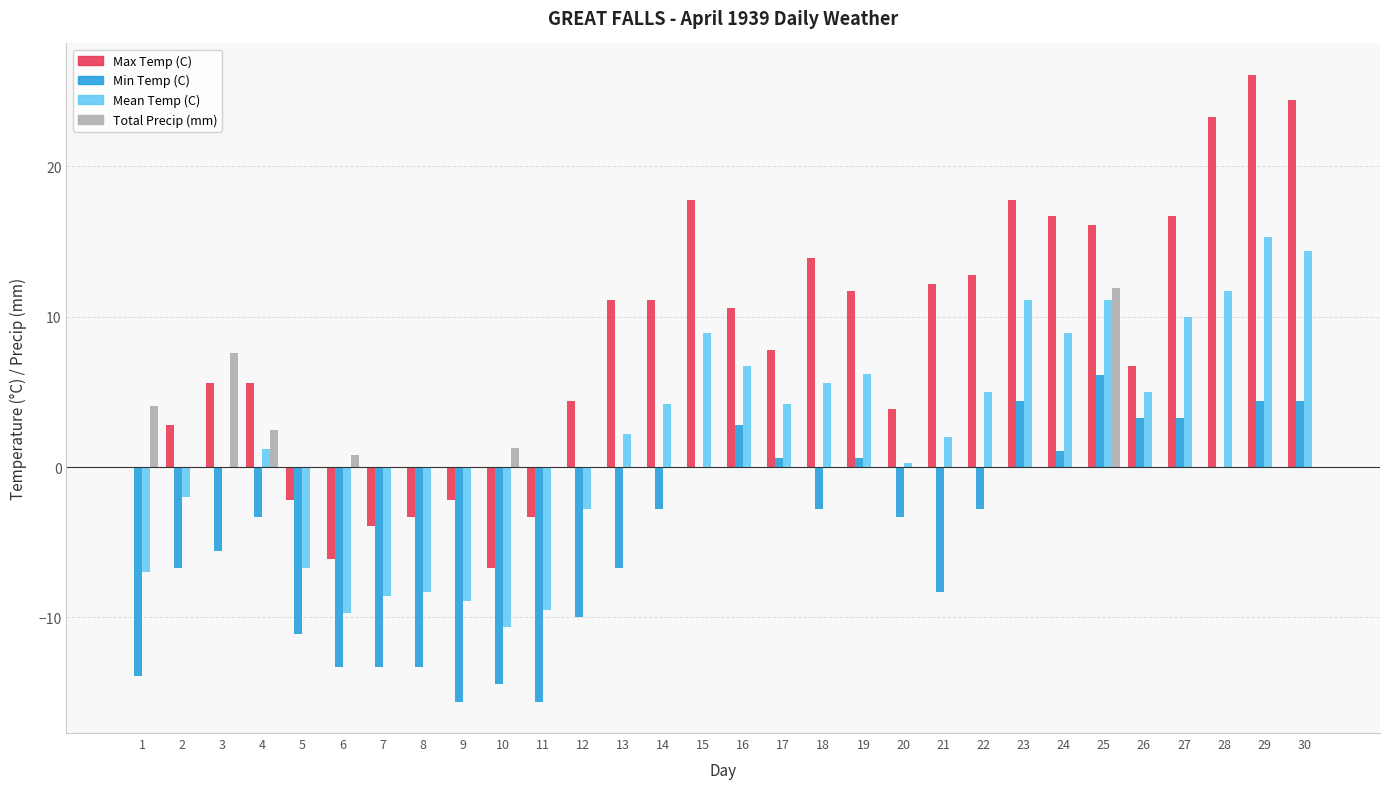

What is the highest value of the Min Temp (C) series?

6.1